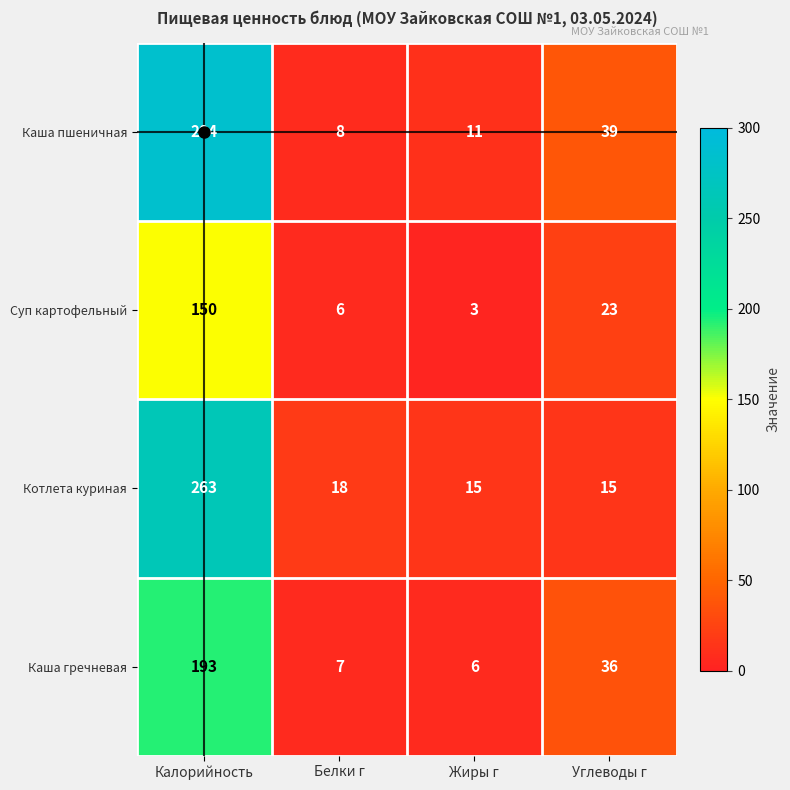

At how many categories does at least one series exceed 258?

1